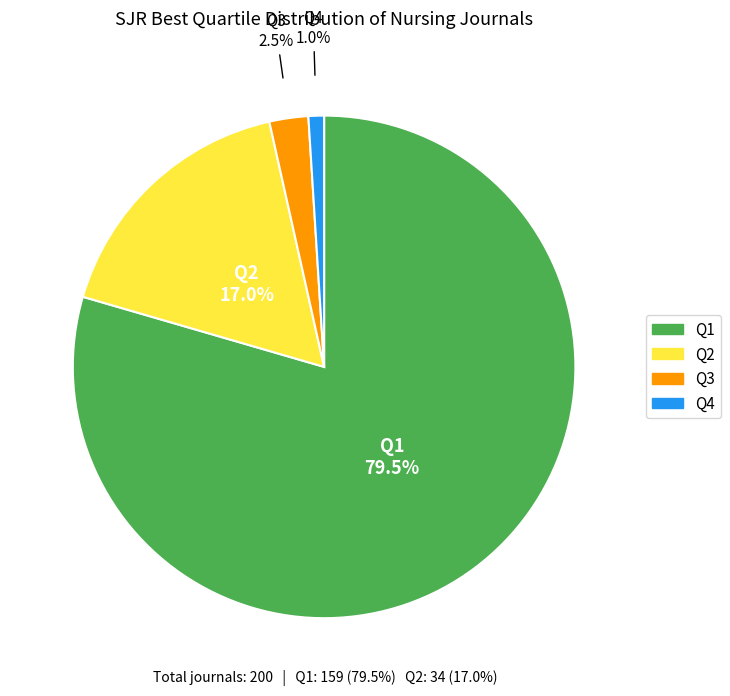

Rank the categories by value from lowest to highest.

Q4, Q3, Q2, Q1